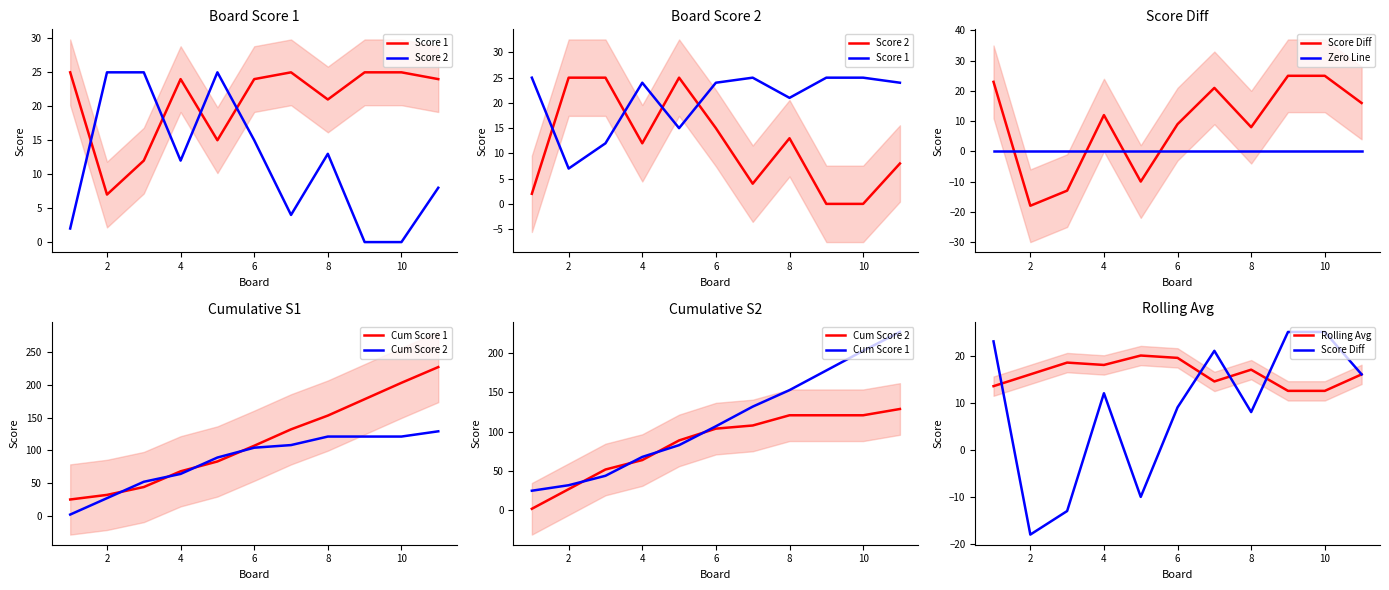

How many series are shown in this chart?

2